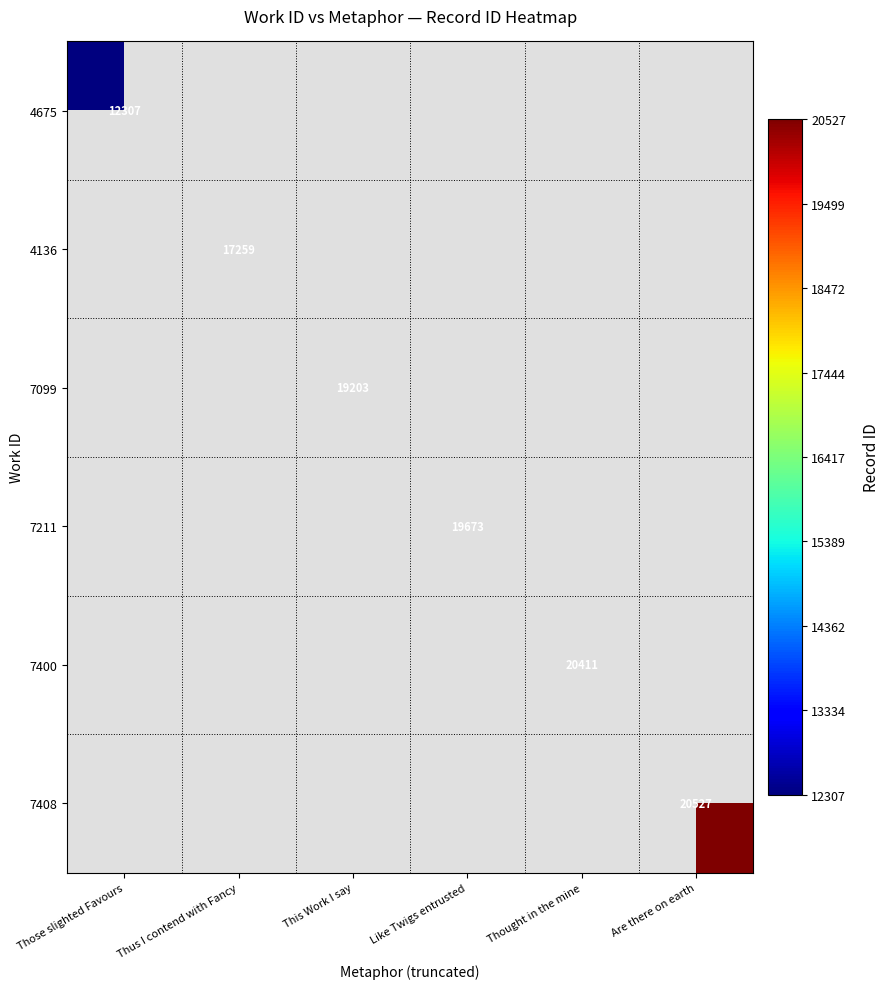

The 4136 series shows 17259 at Thus I contend with Fancy. True or false?

True